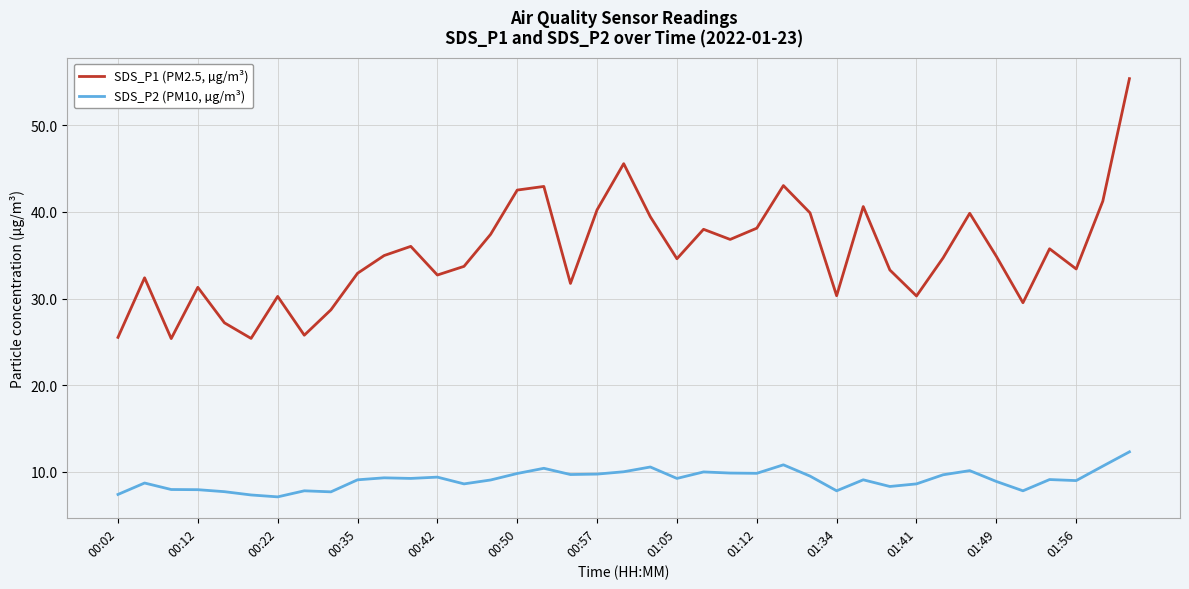

Which series has the widest spread of values?

SDS_P1 (PM2.5, µg/m³)